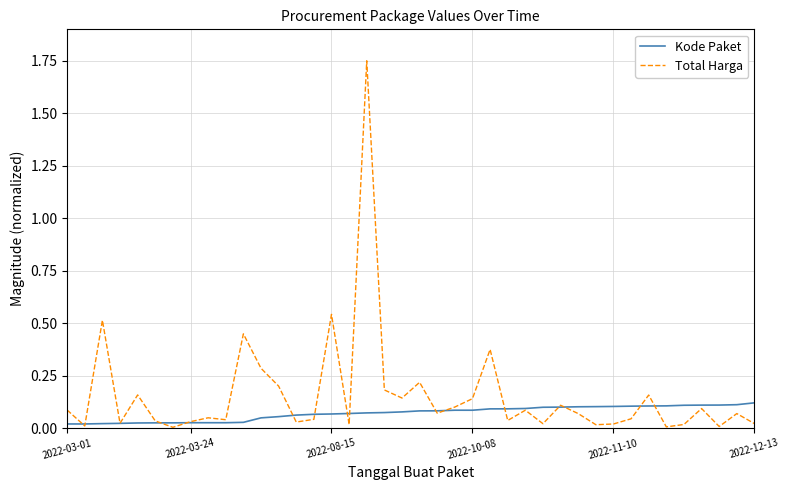

Which series has the widest spread of values?

Total Harga